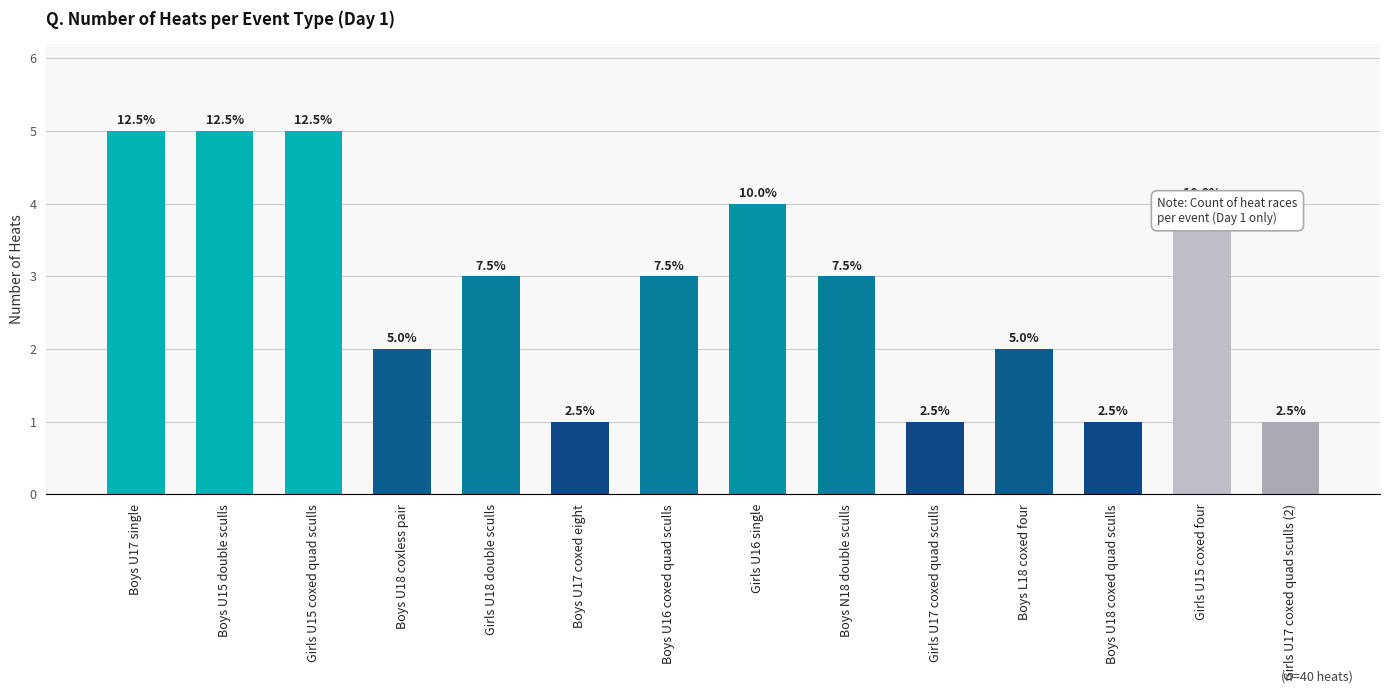

Approximately how many times larger is the value at Girls U17 coxed quad sculls compared to Boys N18 double sculls?

0.3